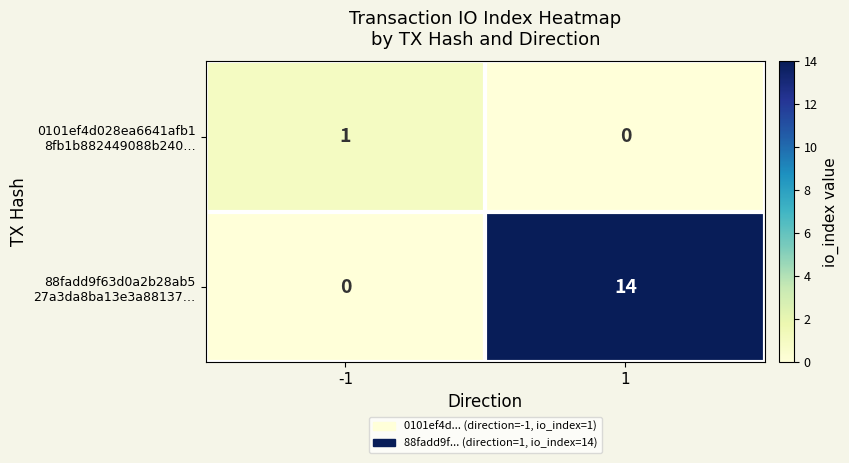

What is the difference between the highest and lowest values at 1?

14